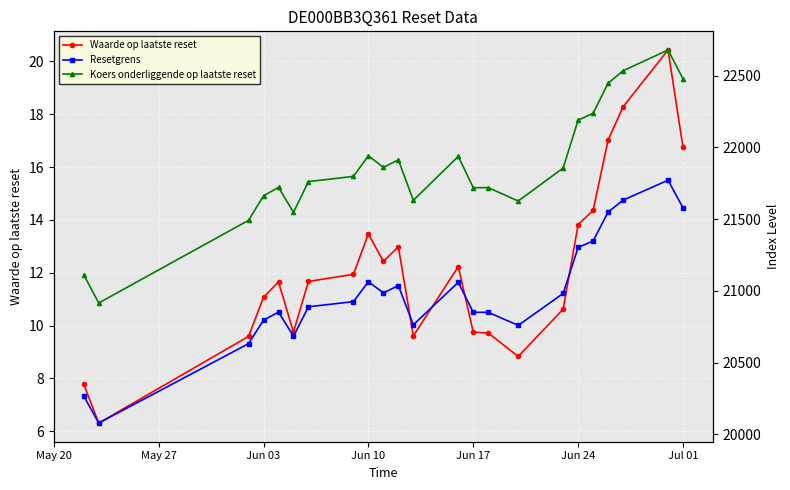

How many data points in Koers onderliggende op laatste reset are above 21797?

12